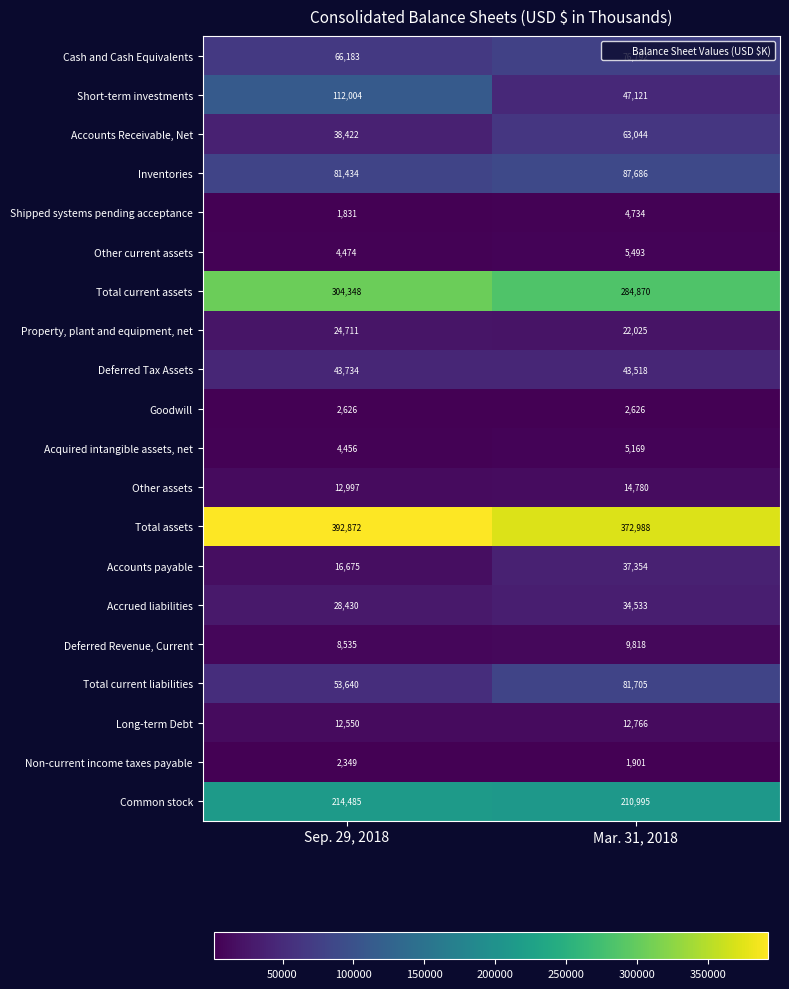

What is the maximum value shown in the chart?

392872